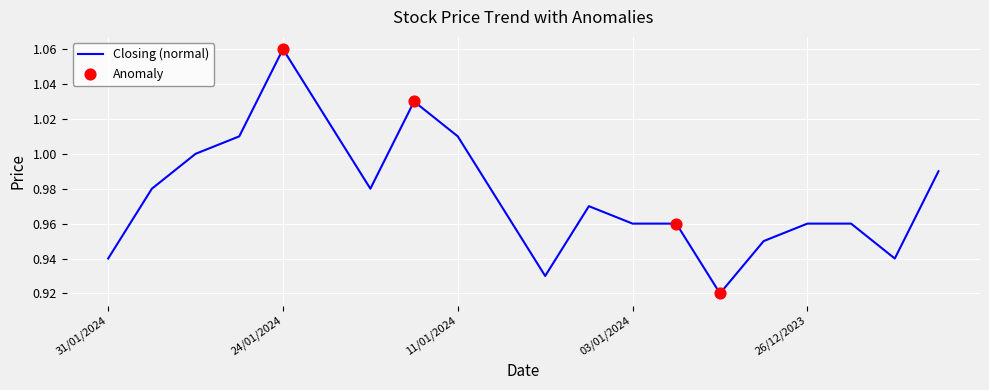

Does the chart have visible grid lines?

Yes